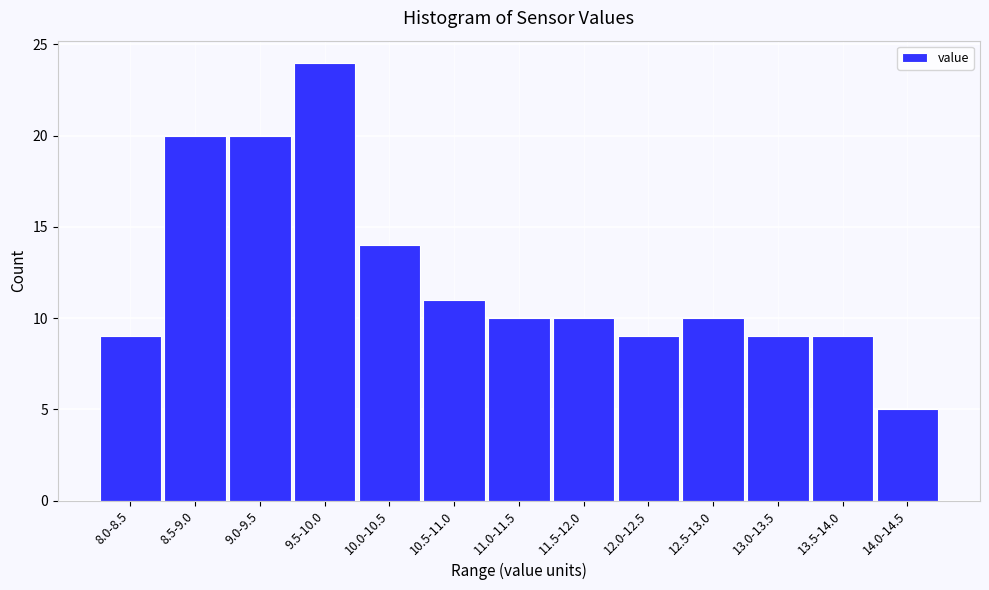

Reading right to left, transcribe all the data shown in this chart.

5	9	9	10	9	10	10	11	14	24	20	20	9